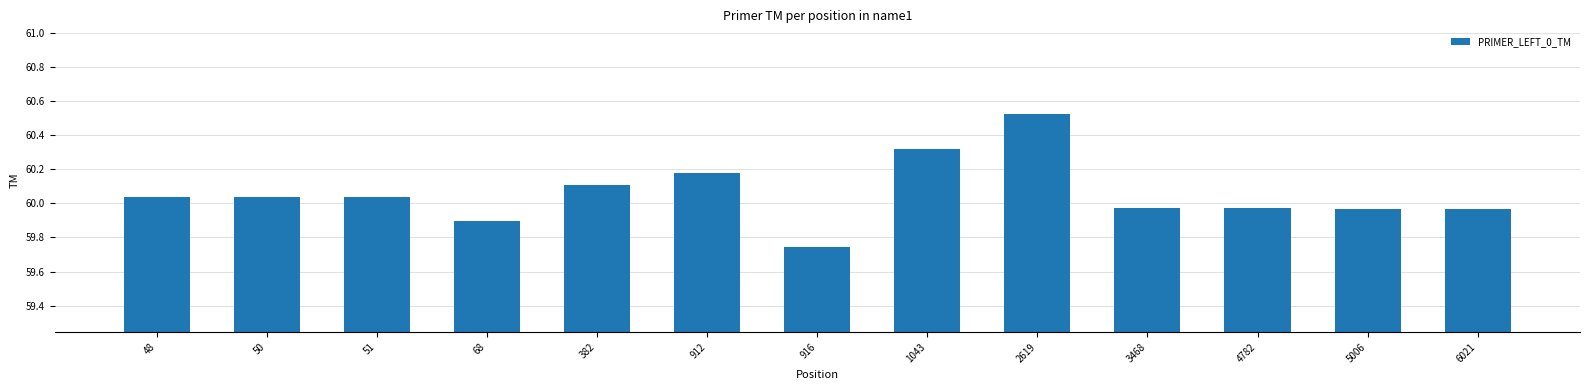

Where does the data first go above 60?

48